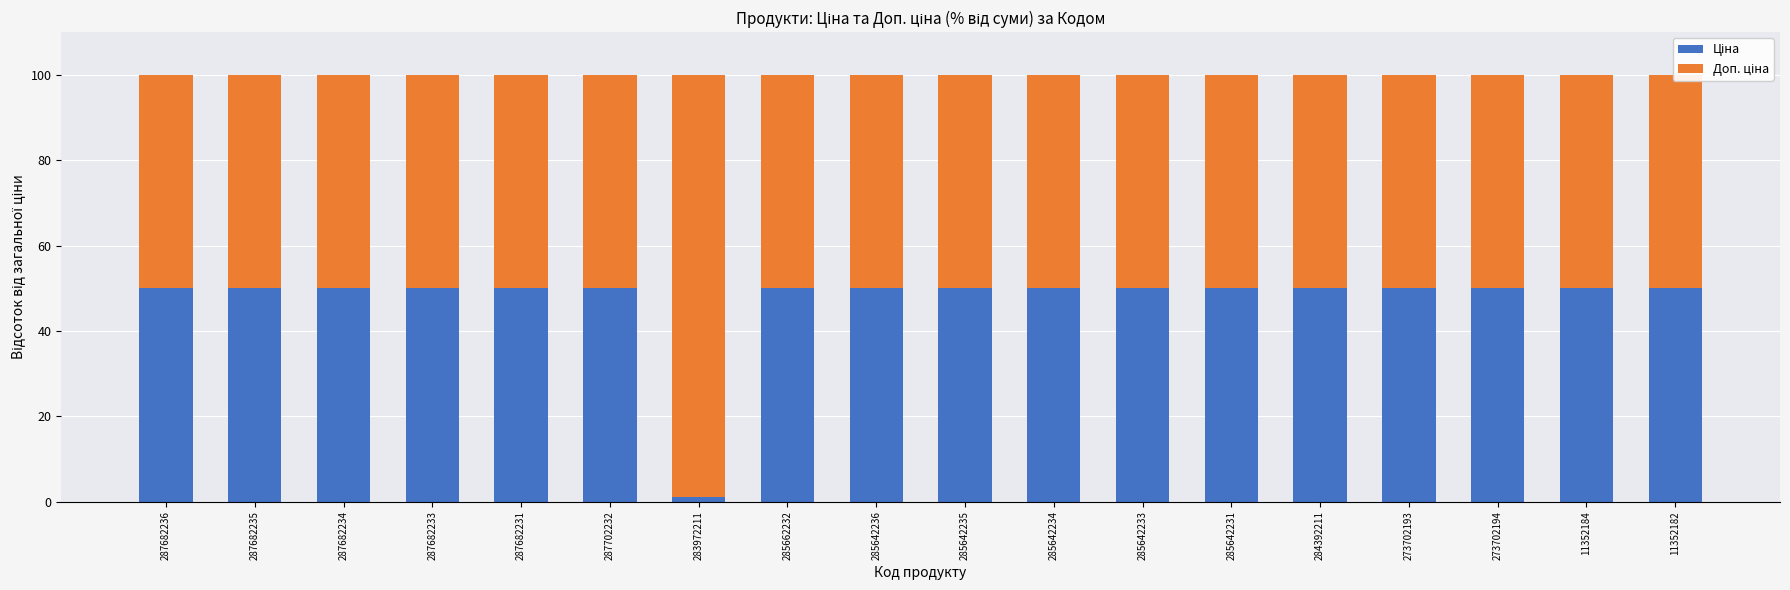

How many bars are there in total?

36